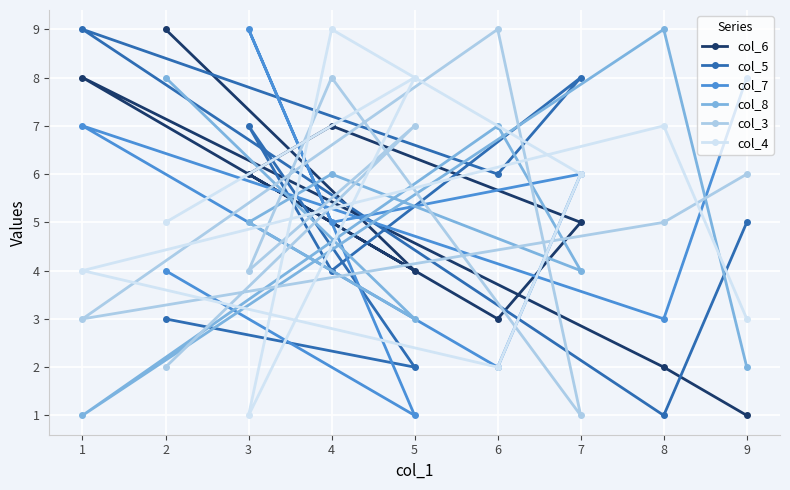

Is this an area chart (filled region under the line)?

No